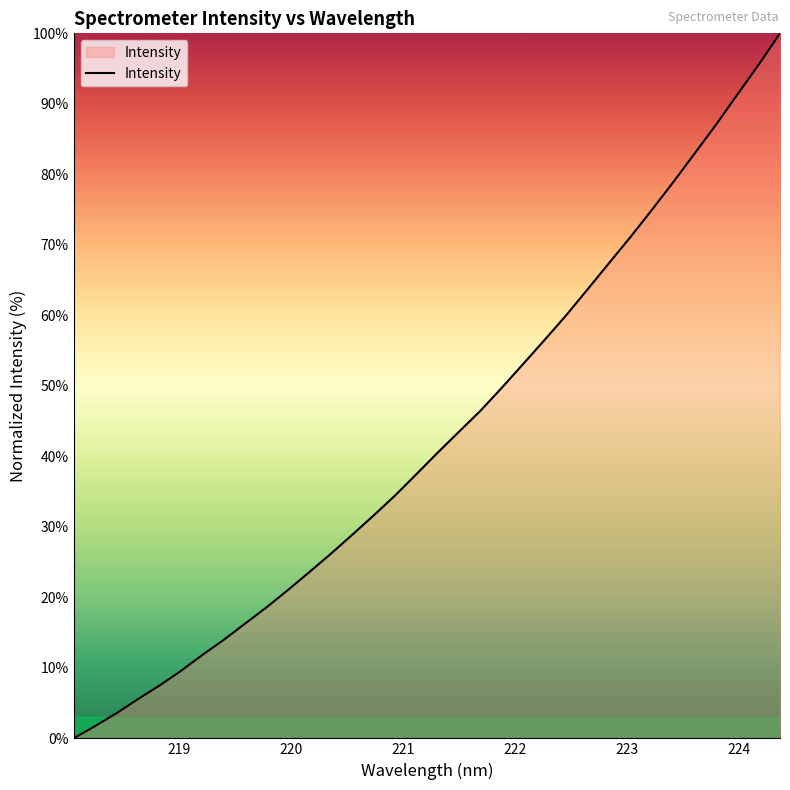

What is the difference between the maximum and minimum values?

100.0